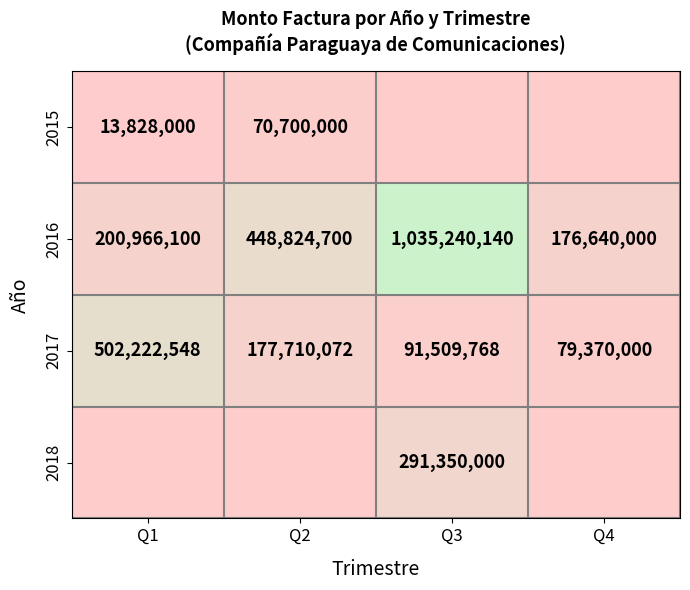

Which category has the lowest value in the 2017 series?

Q4